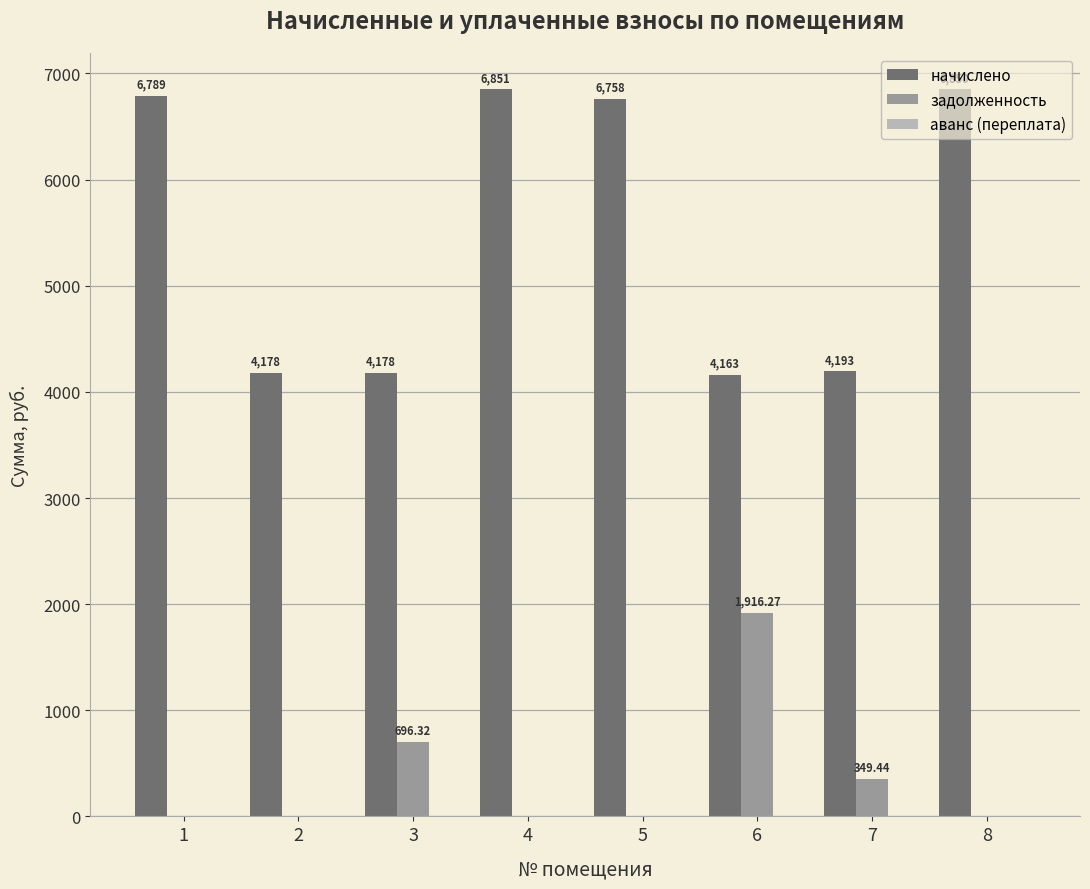

How many groups of bars are there?

8